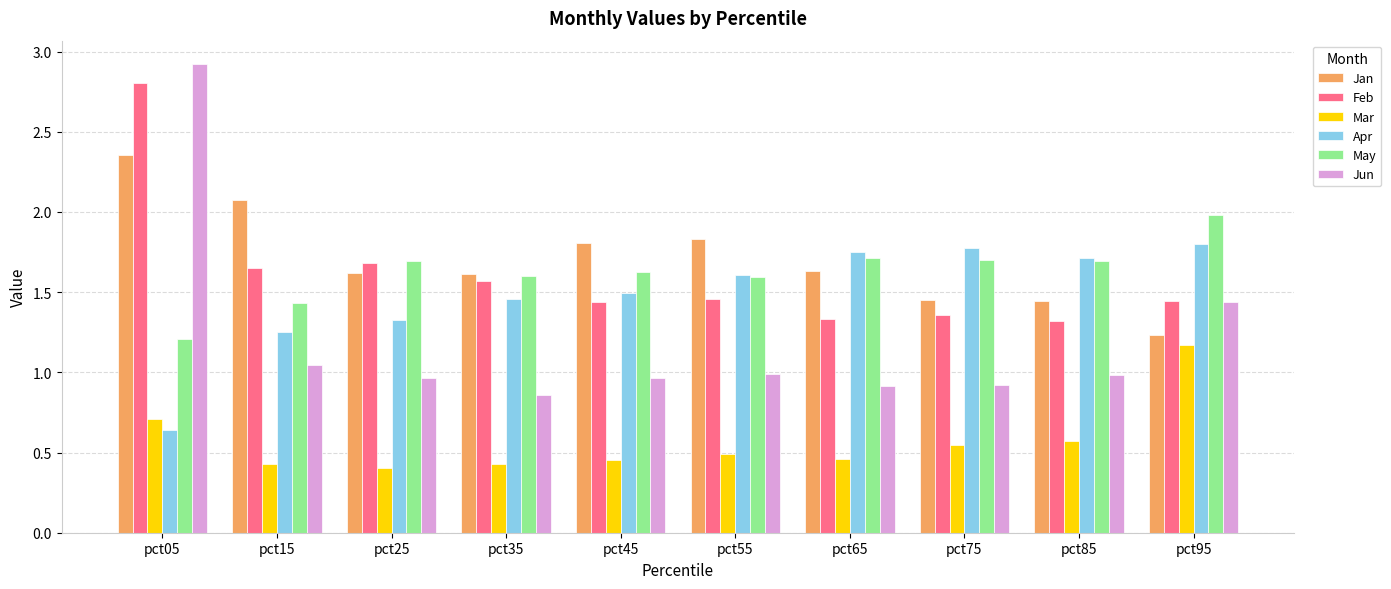

Which series has the largest range (max minus min)?

Jun